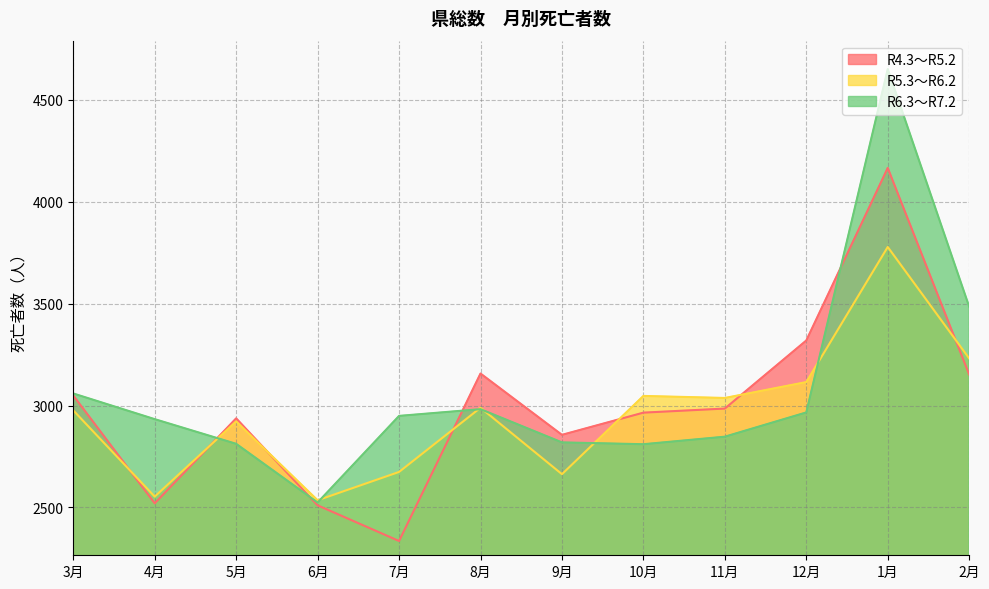

Read the R4.3～R5.2 value at 12月.

3319